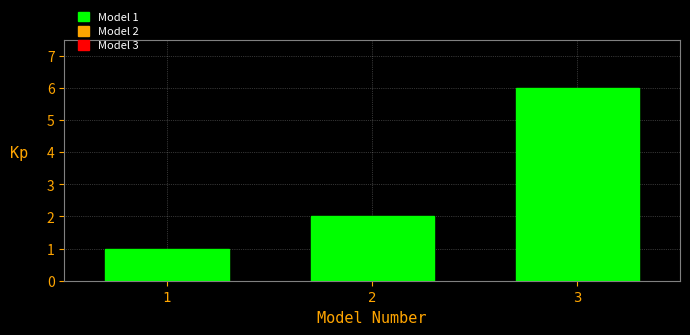

Reading left to right, transcribe all the data shown in this chart.

1	2	6